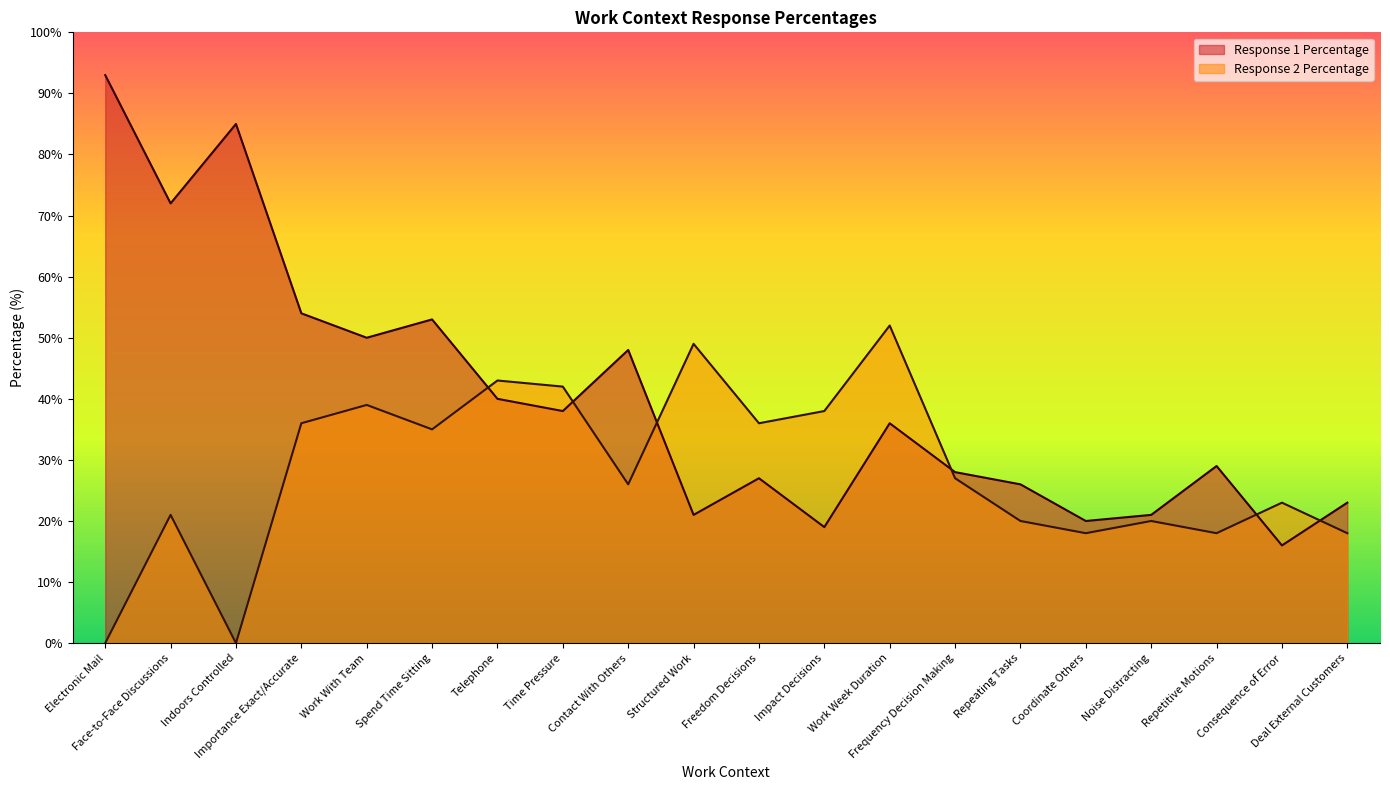

How many interior local peaks does the Response 1 Percentage series have?

6